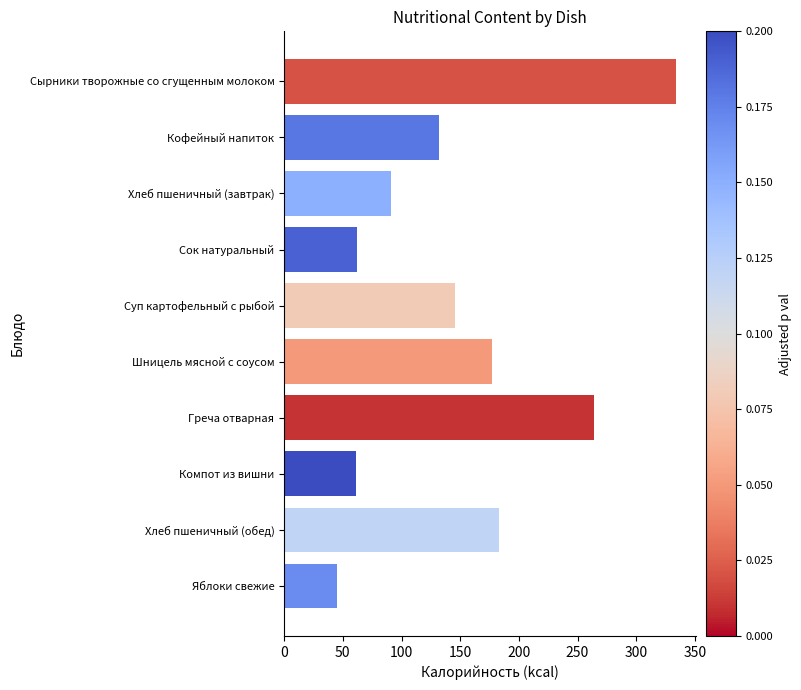

What value does the data have at Компот из вишни, to the nearest 10?

60